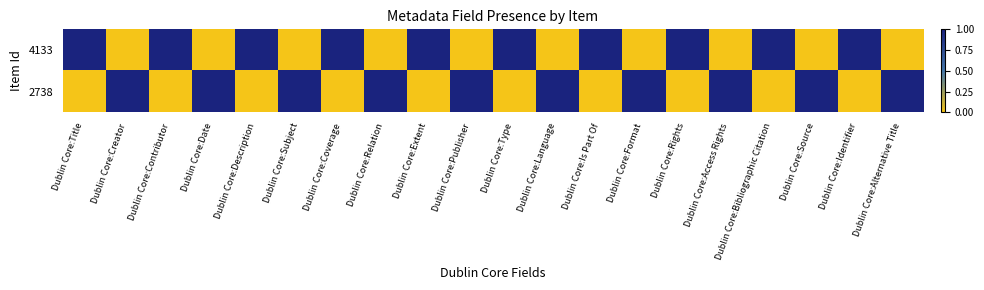

At how many categories does at least one series exceed 0?

20